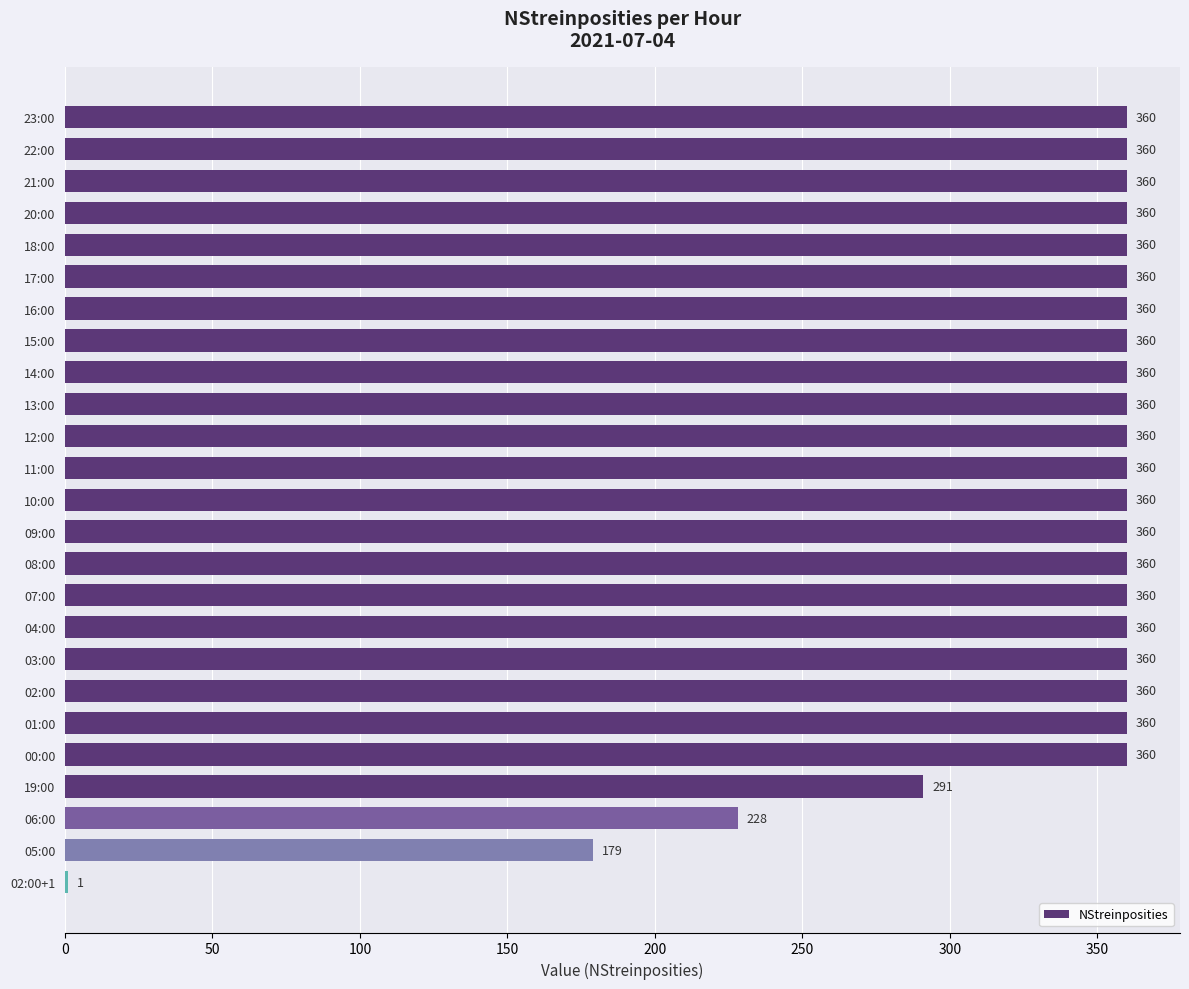

Is it true that the value at 13:00 is 501?

False